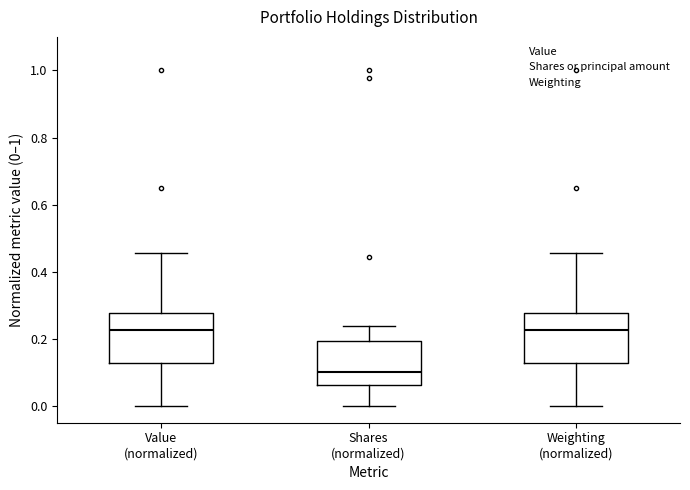

Where is the lower edge of the box for Value (normalized) on the y-axis? The values are not printed on the chart, so give them approximately, as read against the axis.

0.12